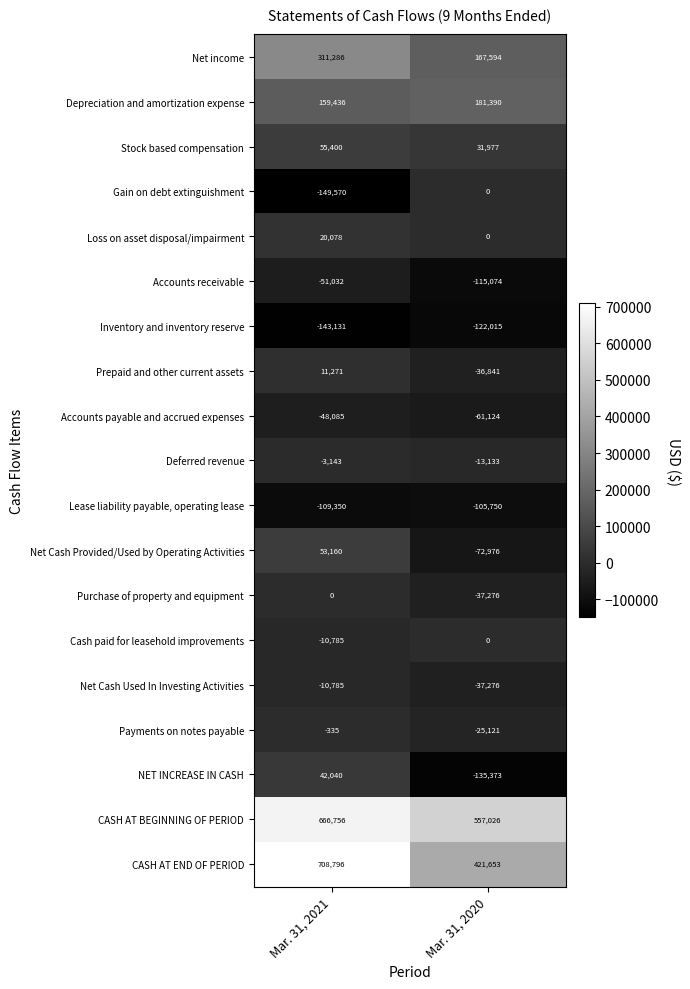

How many data points does each series have?

2